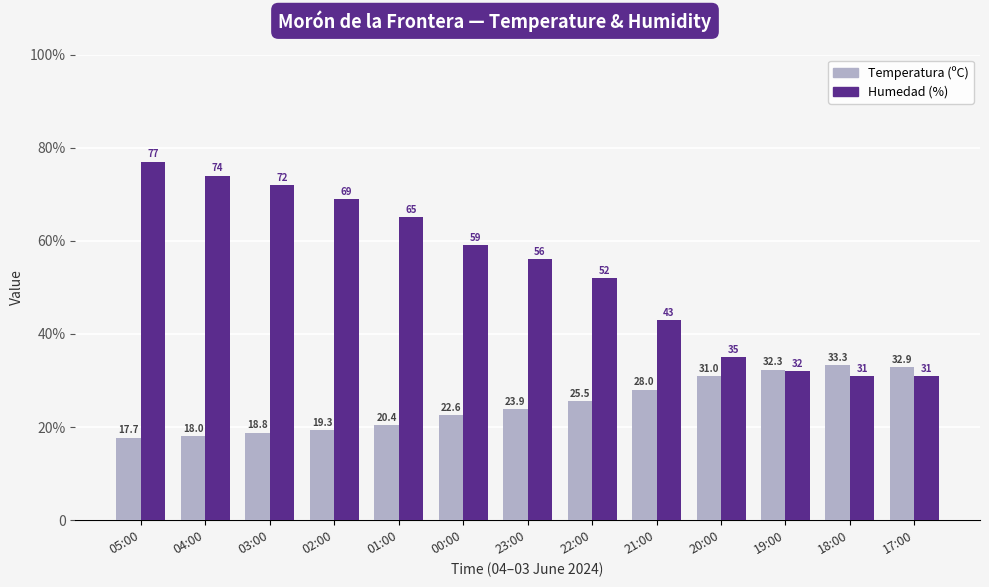

Is it true that Humedad (%) equals 43.0 at 21:00?

True